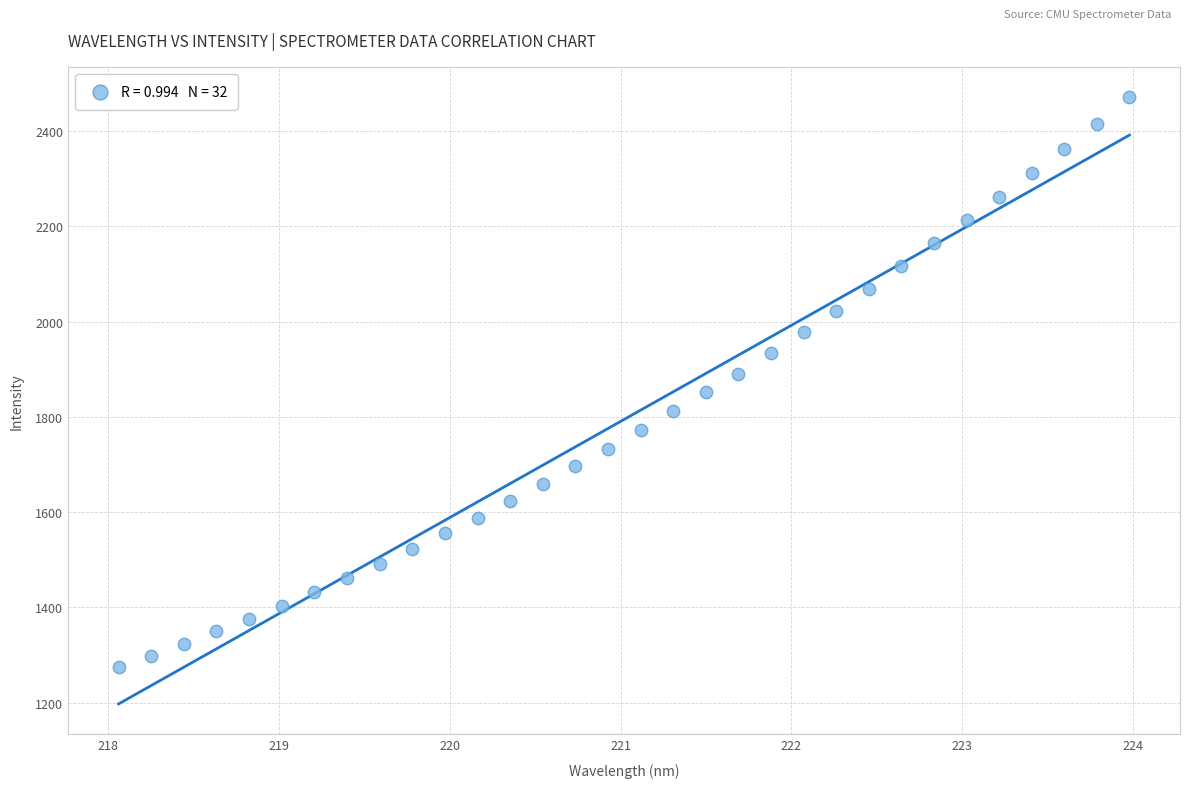

What is the range of Y values (max minus min)?

1196.7